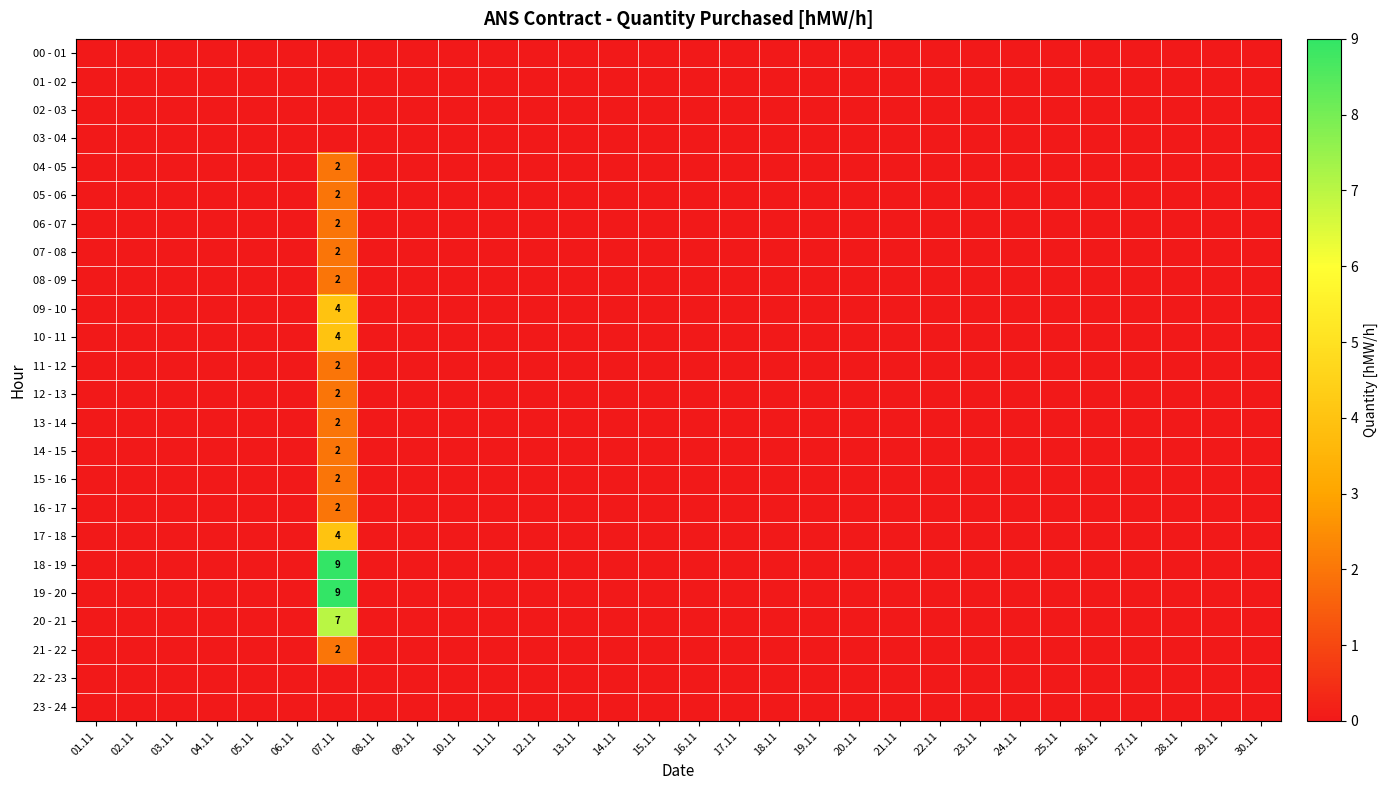

How many distinct data groups are displayed?

24